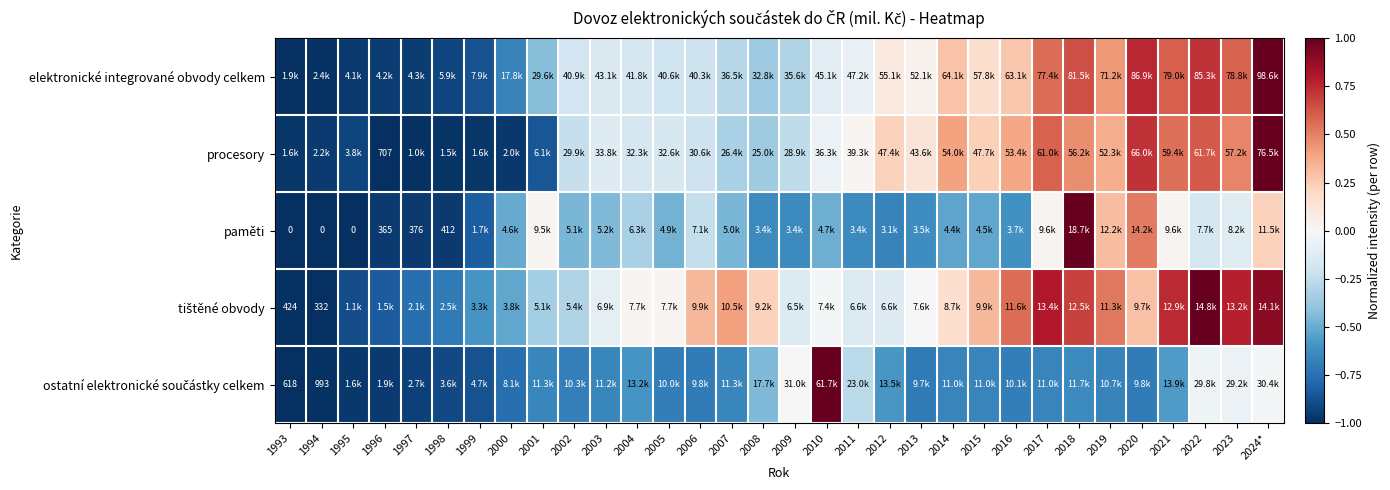

Is it true that paměti equals -0.4 at 2003?

True